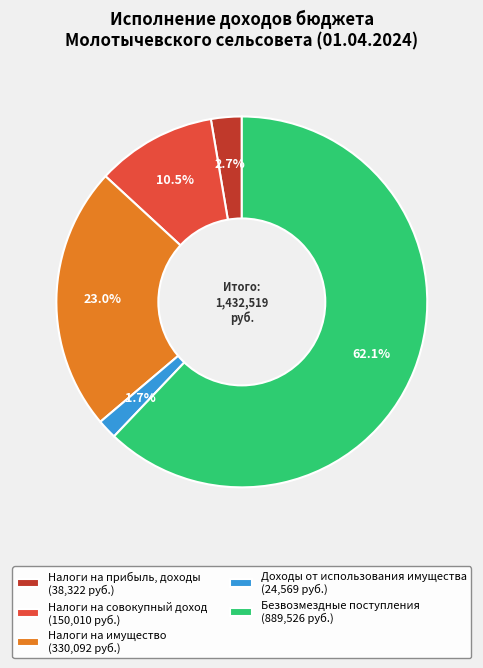

The Налоги на совокупный доход slice represents 18% of the pie. True or false?

False